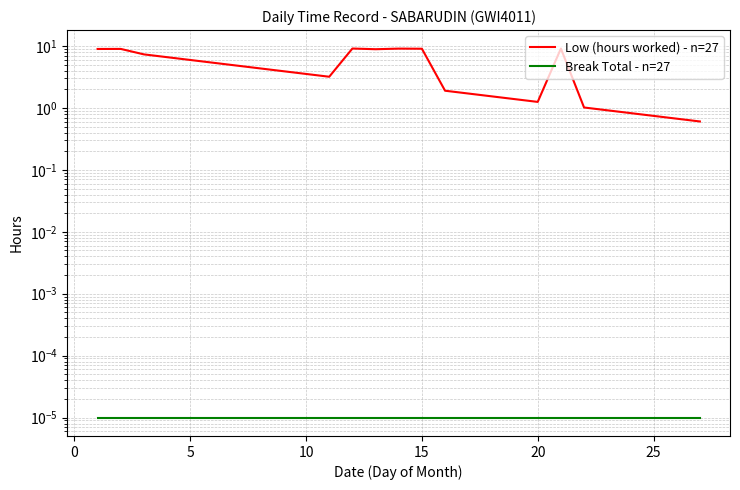

What is the greatest value displayed?

9.1